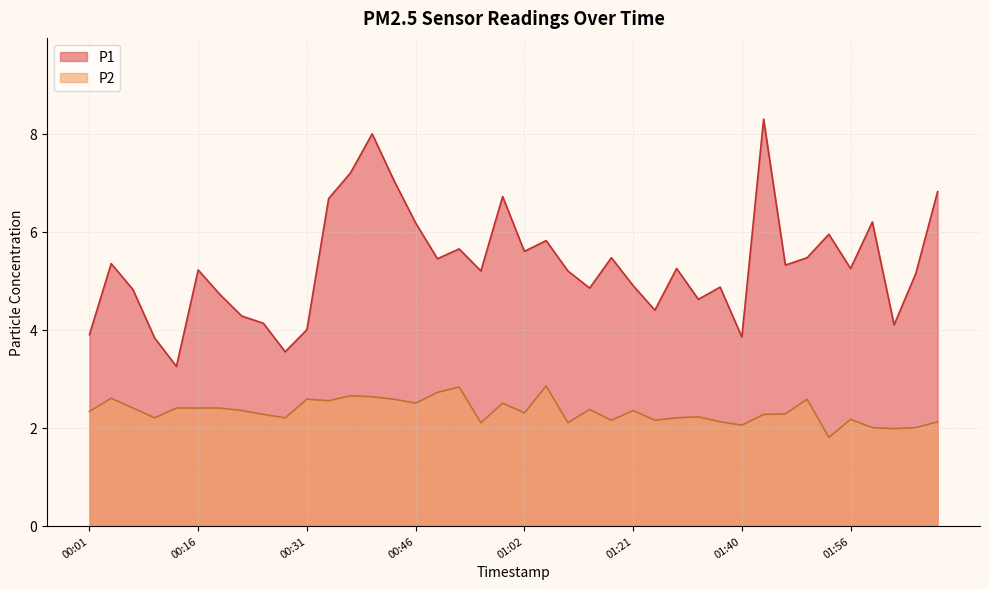

How many interior local valleys does the P1 series have?

12